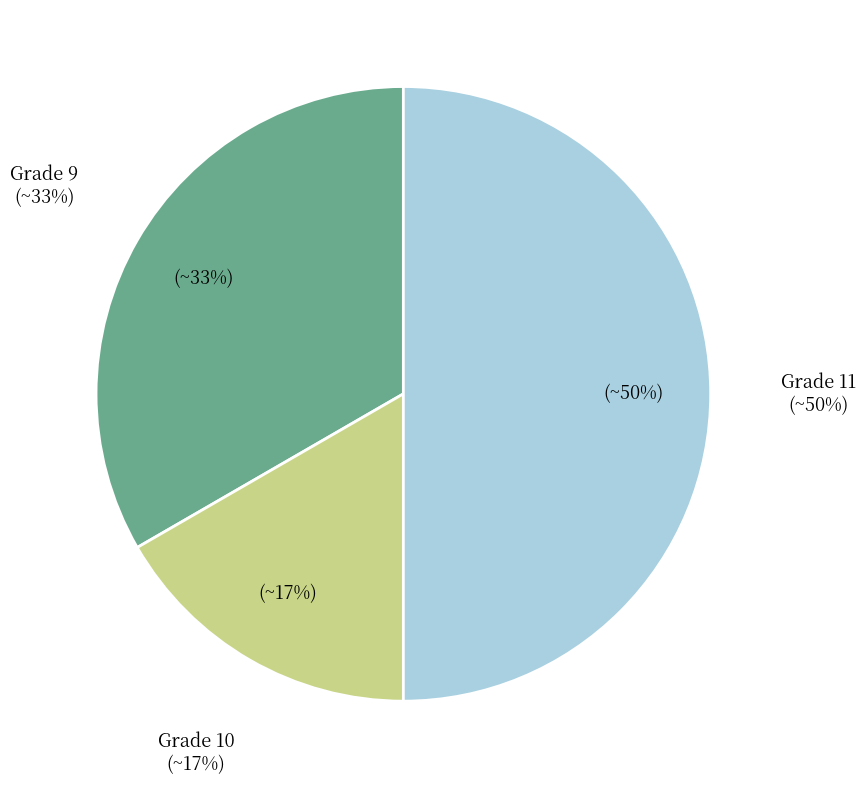

Is it true that Grade 11 is 50% of the pie?

True